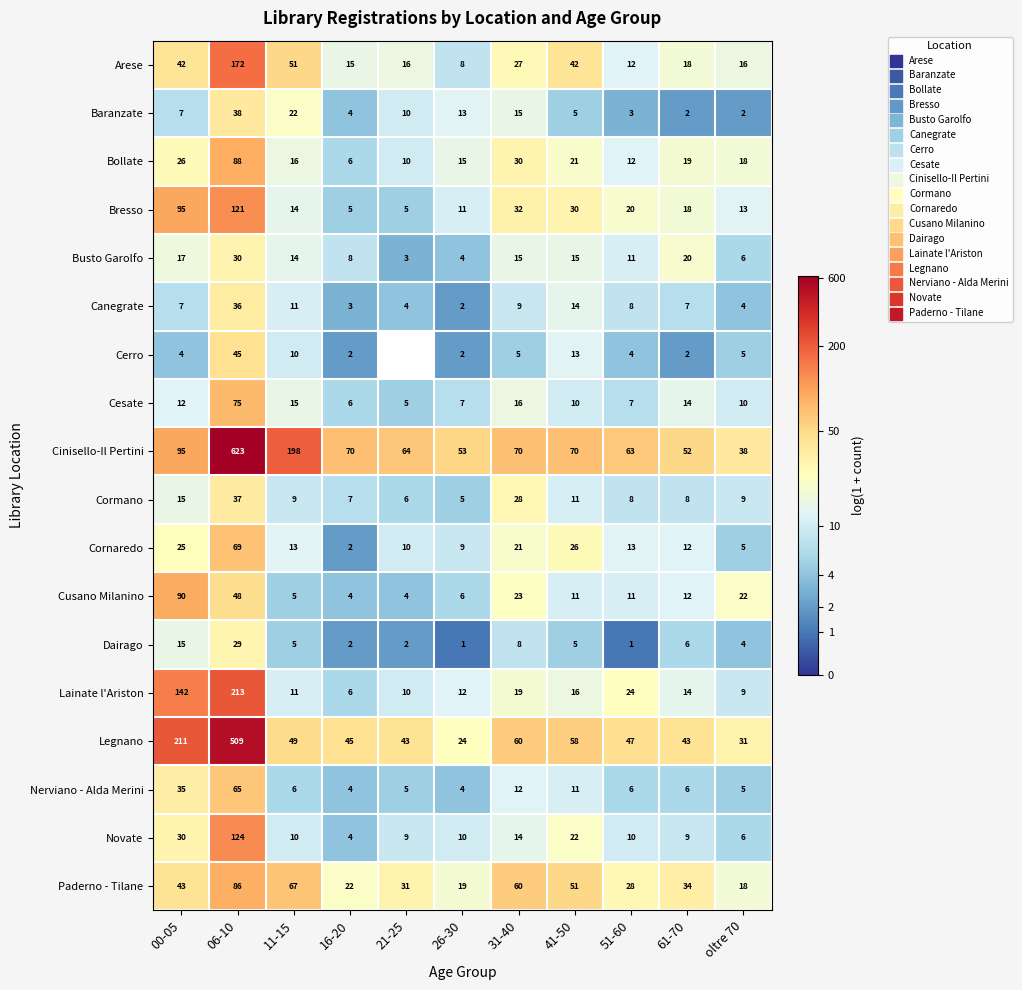

Is the value of Lainate l'Ariston at 00-05 greater than the value of Novate at oltre 70?

Yes